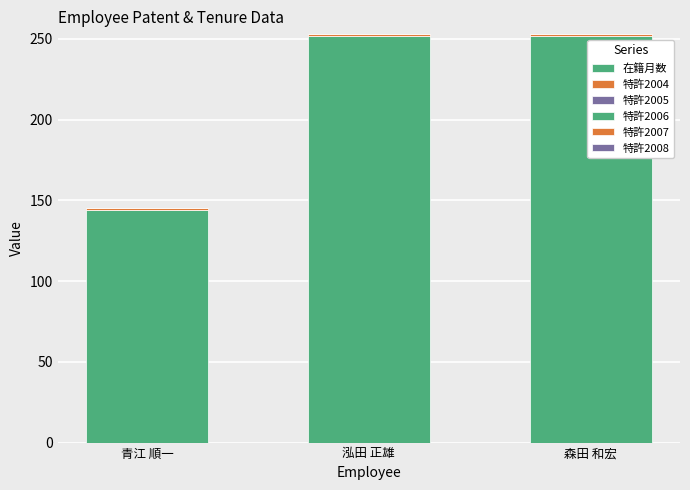

How many bars are there in total?

3